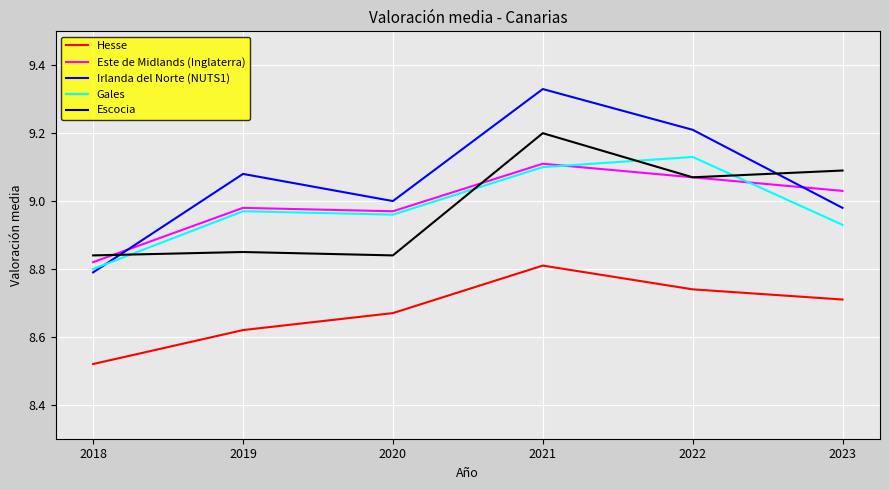

How many intersections are there between Irlanda del Norte (NUTS1) and Gales?

1